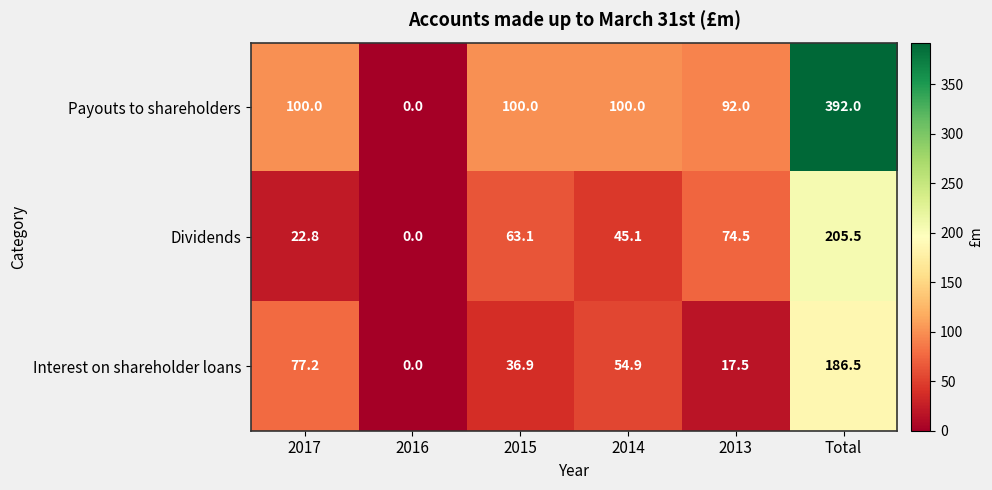

True or false: Interest on shareholder loans has a value of 30.3 at 2017.

False